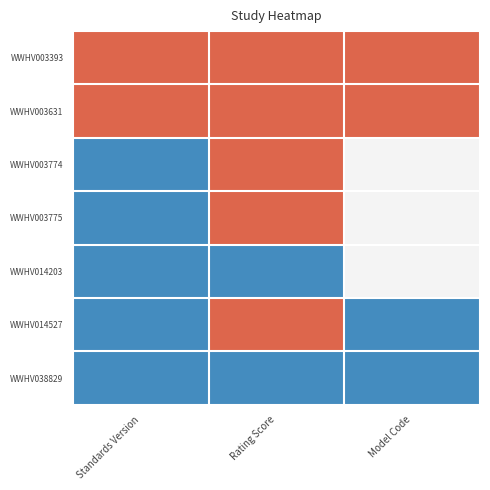

Reading left to right, transcribe all the data shown in this chart.

WWHV003393: Standards Version=1	Rating Score=1	Model Code=1
WWHV003631: Standards Version=1	Rating Score=1	Model Code=1
WWHV003774: Standards Version=-1	Rating Score=1	Model Code=0
WWHV003775: Standards Version=-1	Rating Score=1	Model Code=0
WWHV014203: Standards Version=-1	Rating Score=-1	Model Code=0
WWHV014527: Standards Version=-1	Rating Score=1	Model Code=-1
WWHV038829: Standards Version=-1	Rating Score=-1	Model Code=-1